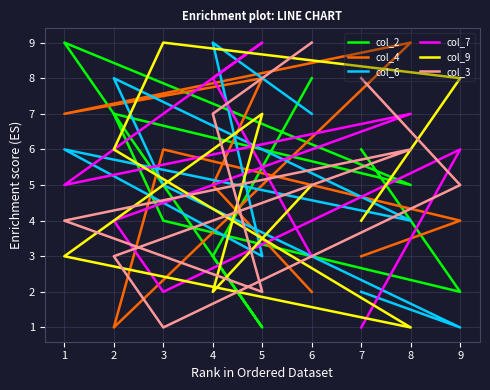

Is the value of col_2 at 4 greater than the value of col_6 at 3?

No